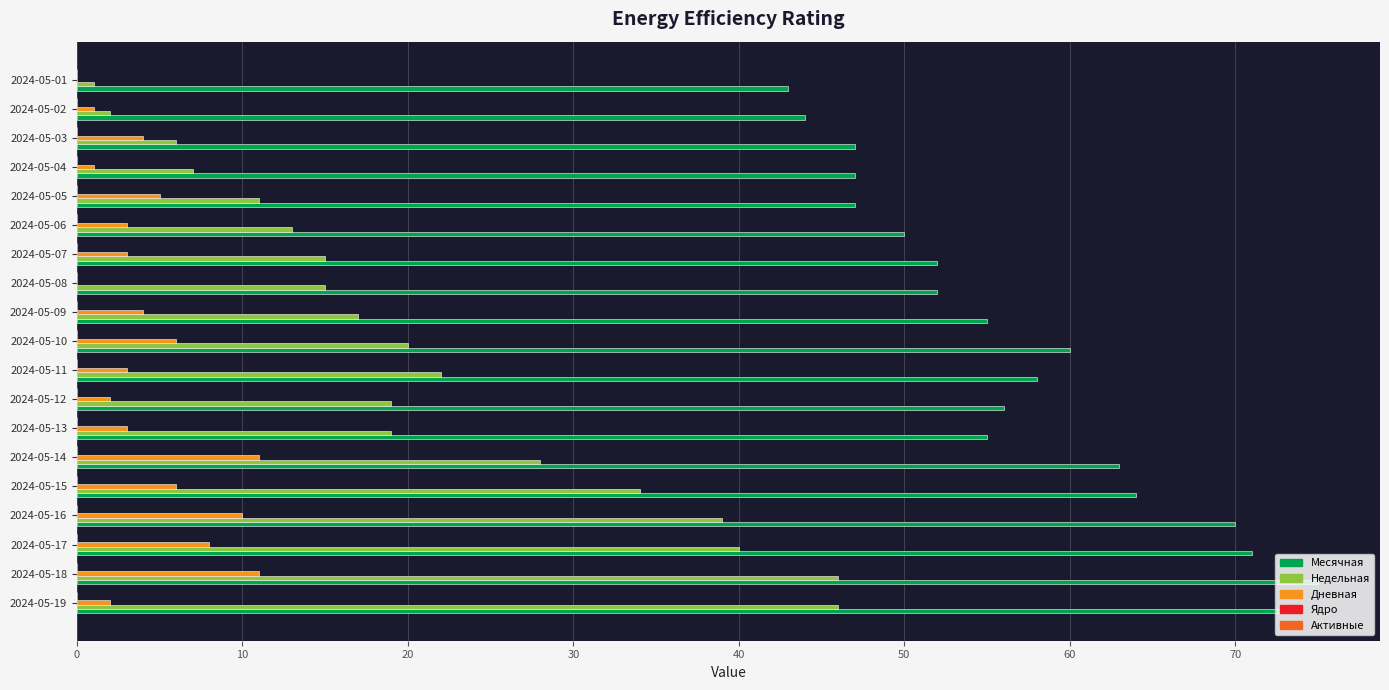

At which label is Недельная closest to 23?

2024-05-11